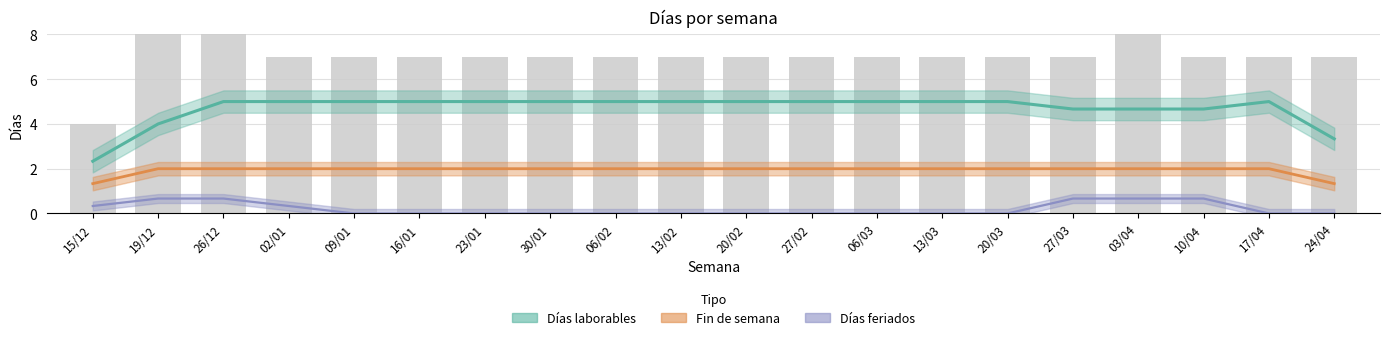

How many categories are shown in the chart?

20